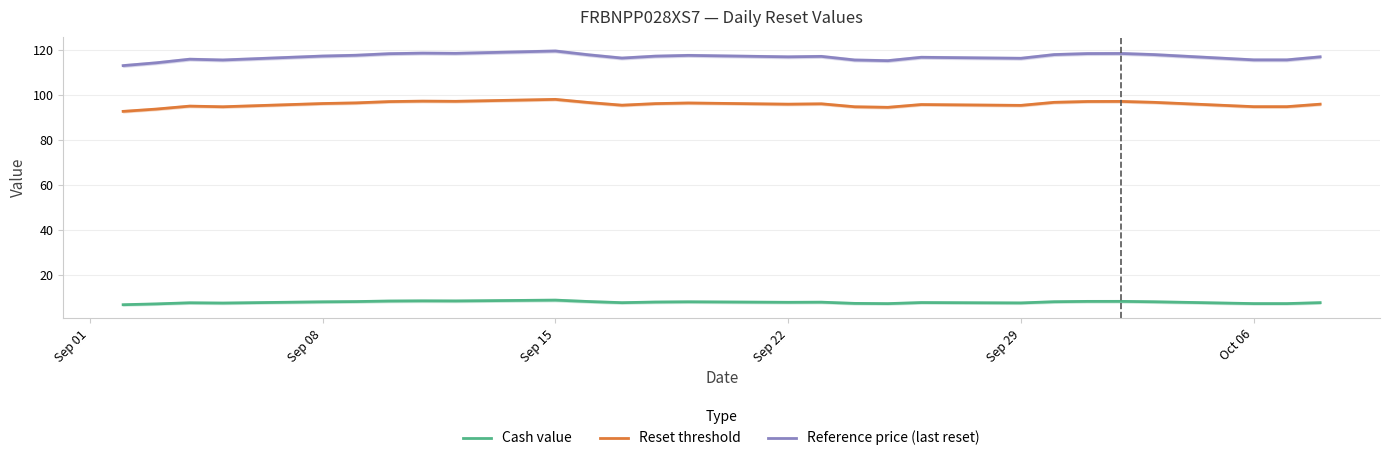

True or false: Reset threshold and Reference price (last reset) intersect in this chart.

False